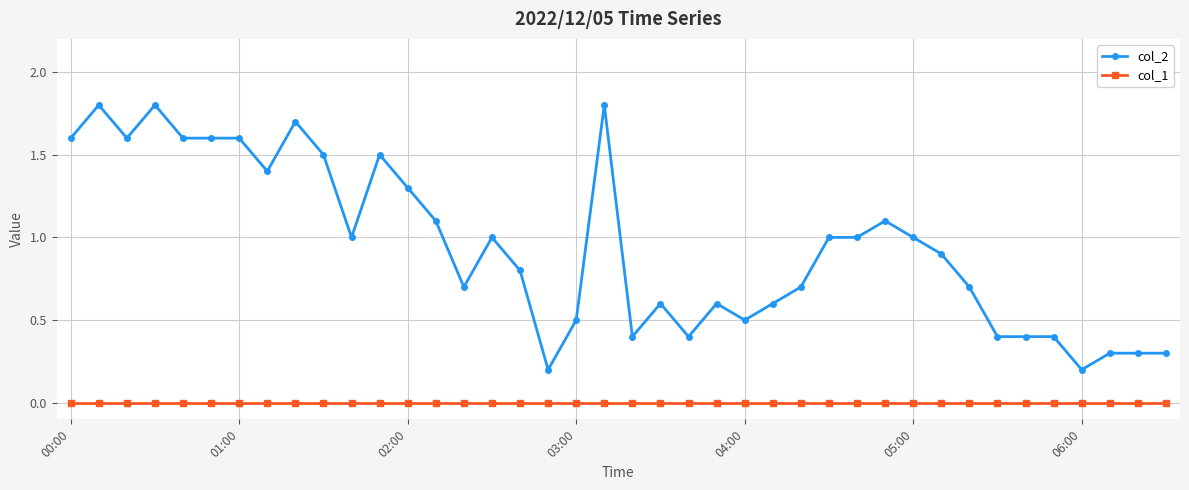

True or false: col_2 has more than 0 points higher than both neighbors.

True